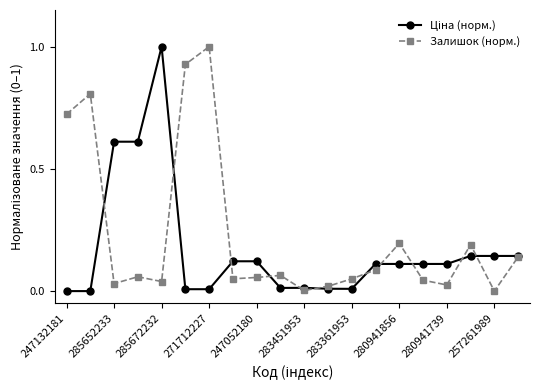

What is the value of the Залишок (норм.) point at the 18th from the left?

0.2